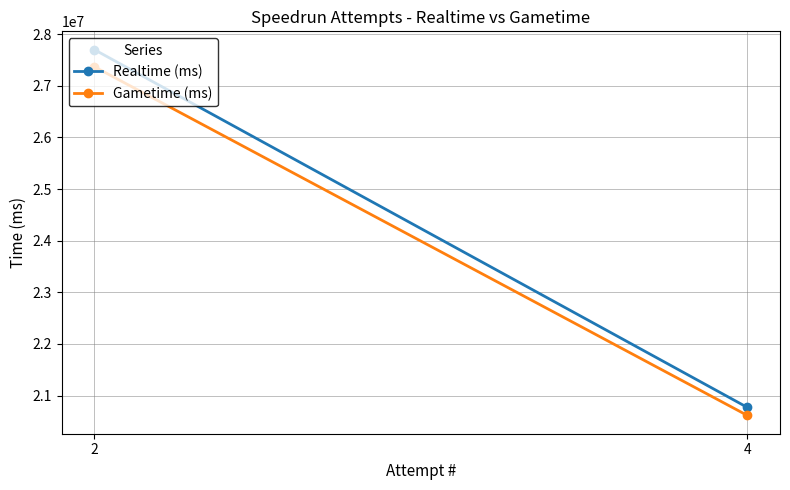

The Gametime (ms) series shows 9280385 at 4. True or false?

False